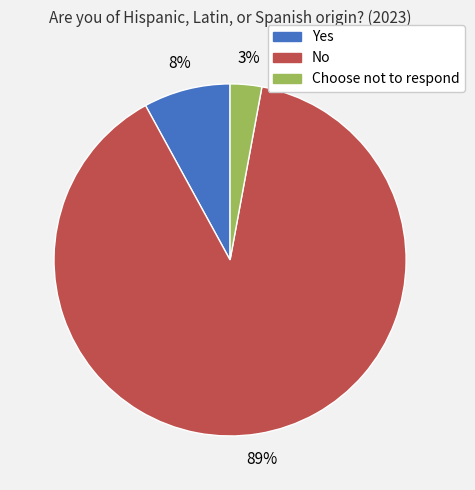

Does any single category account for the majority?

Yes